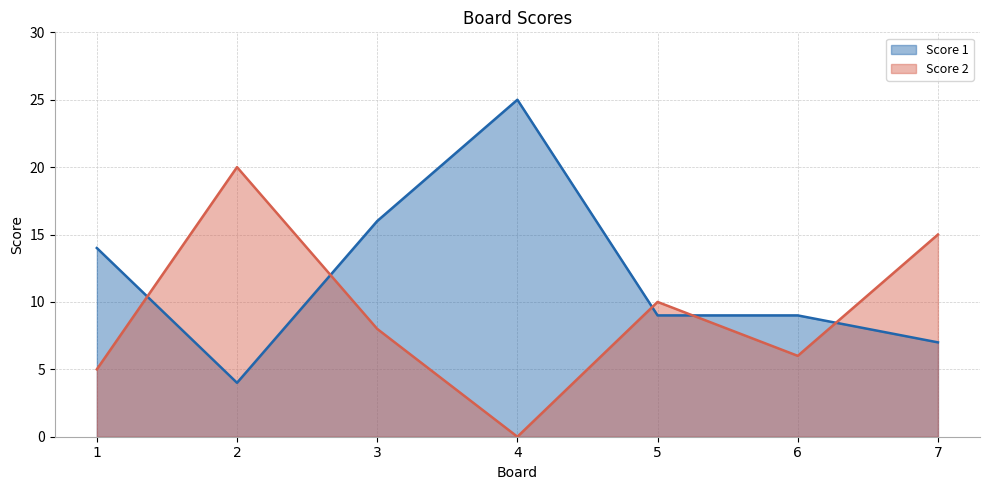

What is the difference between the Score 1 values at 5 and 3?

7